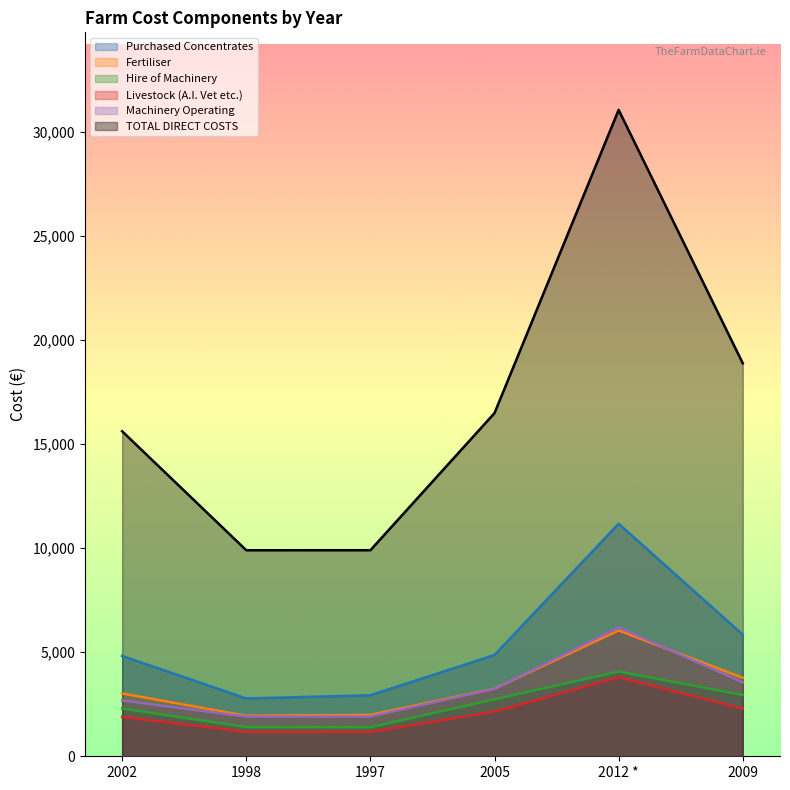

What is the difference between the highest and lowest values at 2002?

13716